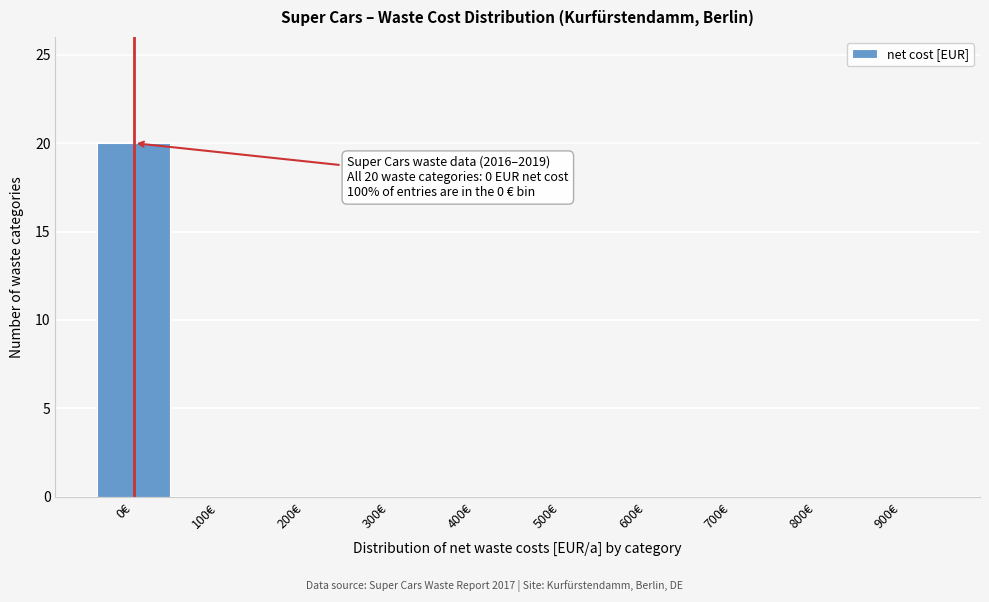

Reading left to right, transcribe all the data shown in this chart.

0€=20	100€=0	200€=0	300€=0	400€=0	500€=0	600€=0	700€=0	800€=0	900€=0